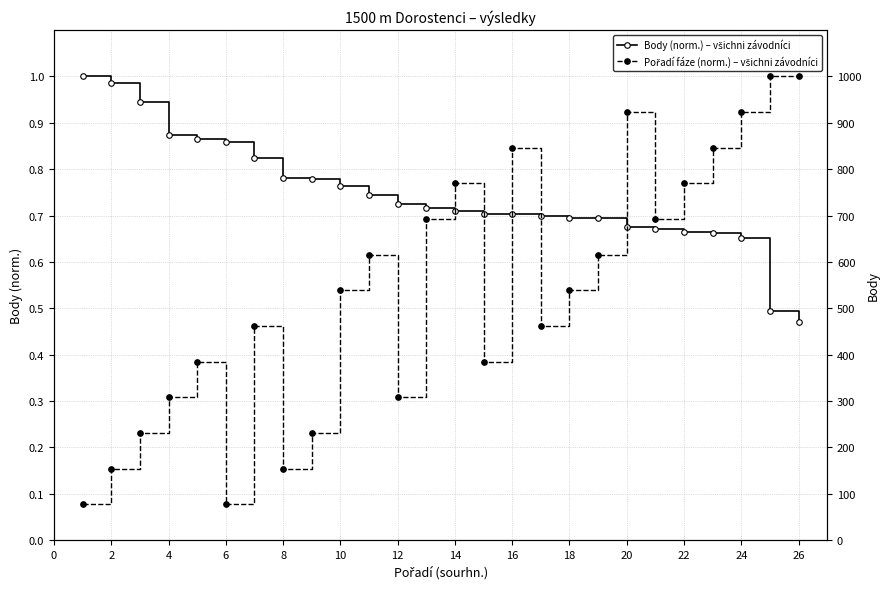

Which has a higher value, 18 or 8?

8